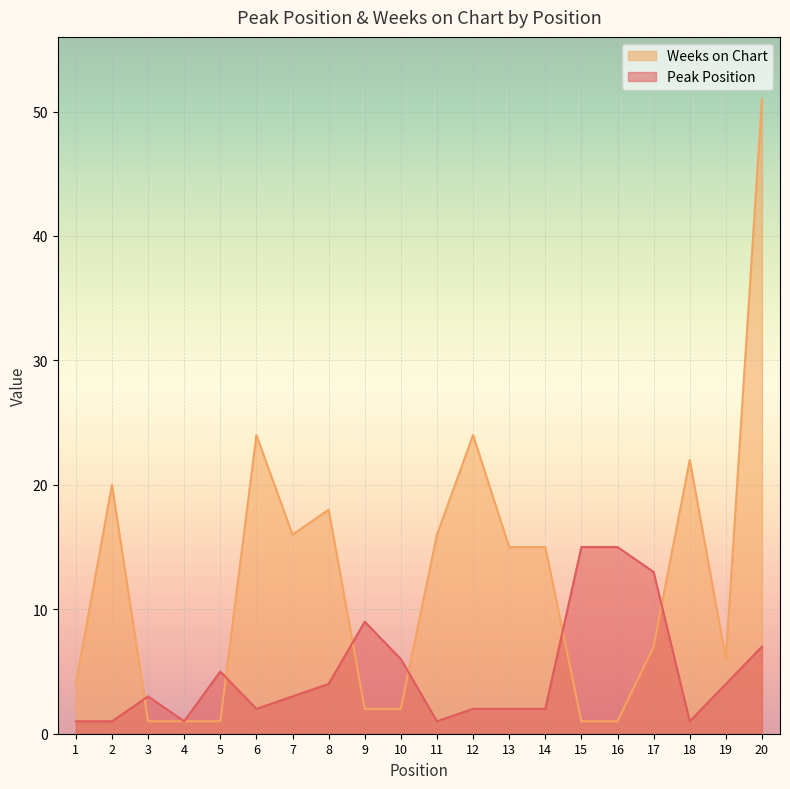

Reading right to left, extract all data points from this chart.

Peak Position: 7	4	1	13	15	15	2	2	2	1	6	9	4	3	2	5	1	3	1	1
Weeks on Chart: 51	6	22	7	1	1	15	15	24	16	2	2	18	16	24	1	1	1	20	4